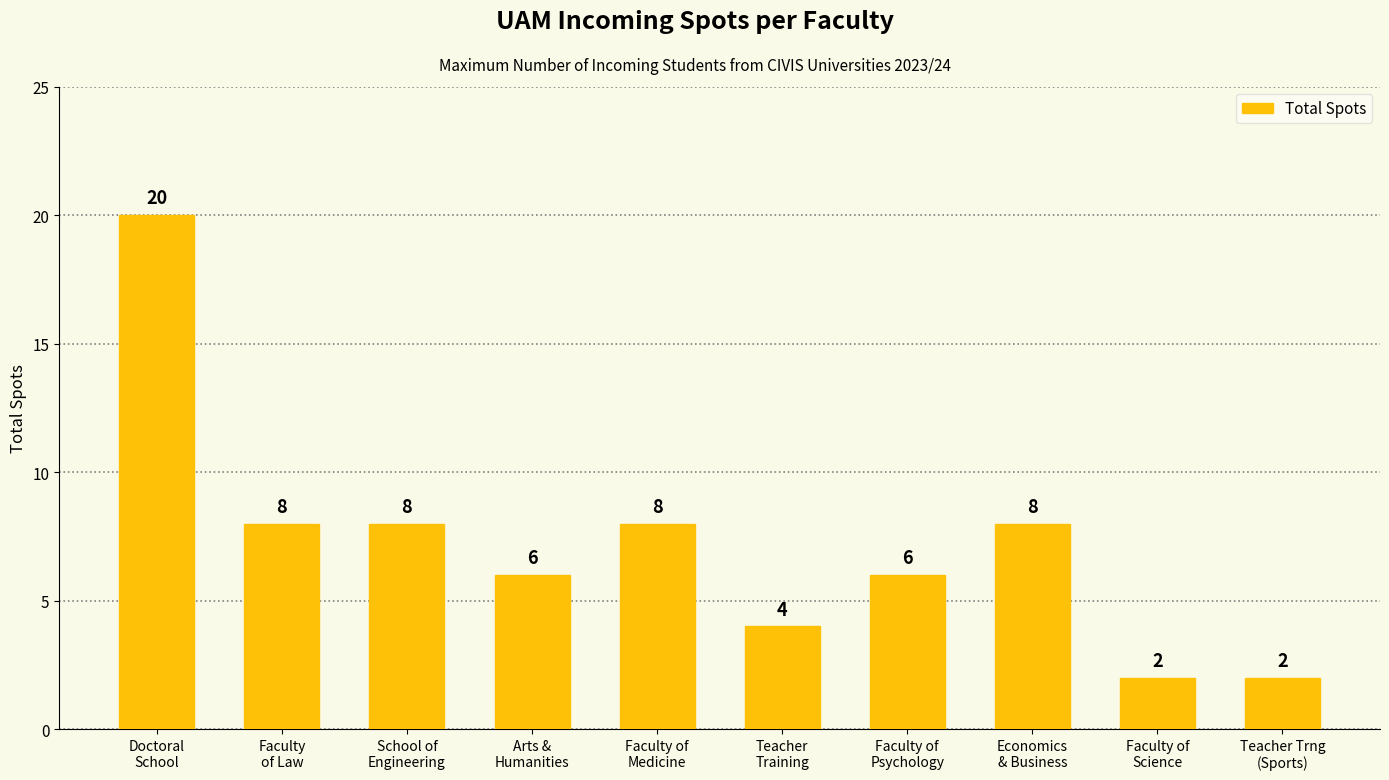

Between Teacher
Training and School of
Engineering, which is larger?

School of
Engineering